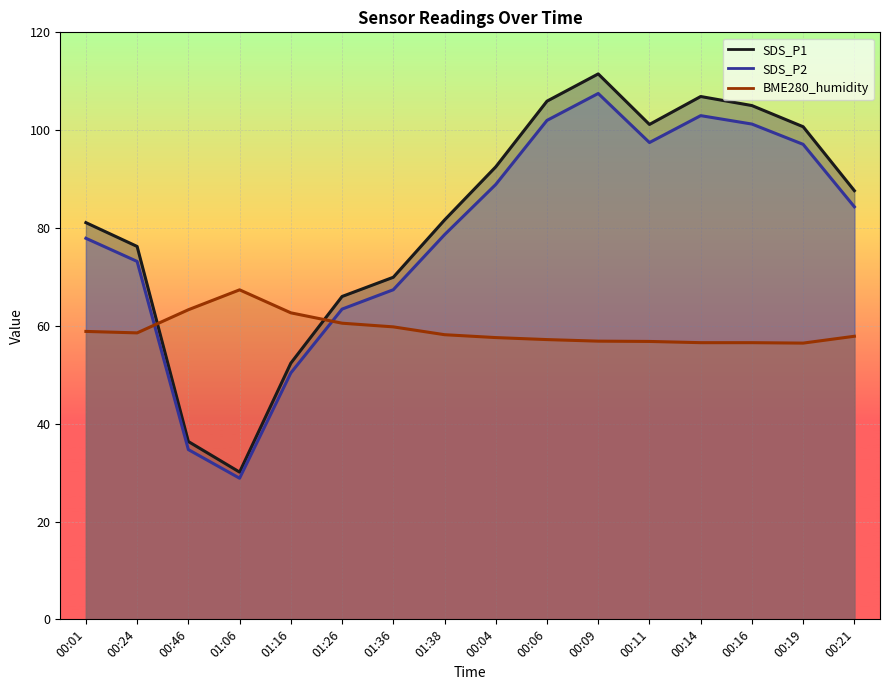

Rank the series at 00:19 from highest to lowest value.

SDS_P1, SDS_P2, BME280_humidity